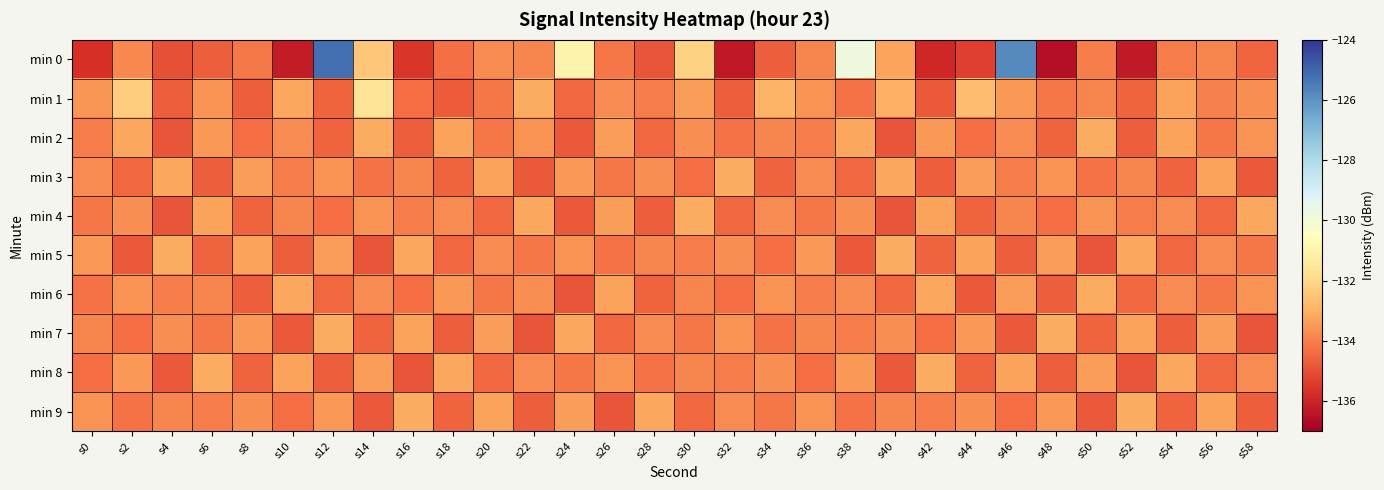

At s32, list the series in order from smallest to largest.

min 0, min 1, min 4, min 6, min 2, min 8, min 9, min 5, min 7, min 3